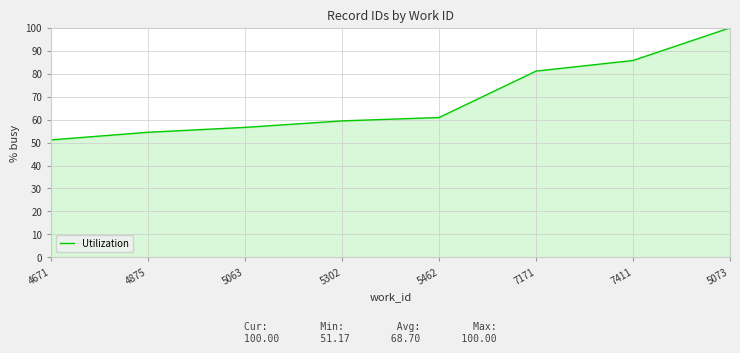

What is the ratio of the value at 4671 to the value at 7171?

0.6